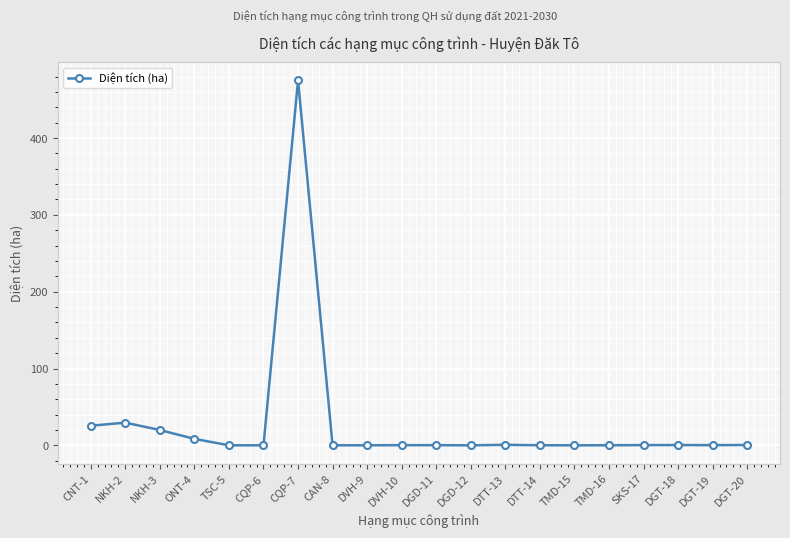

What is the sum of the values at CQP-7 and CNT-1?

500.5